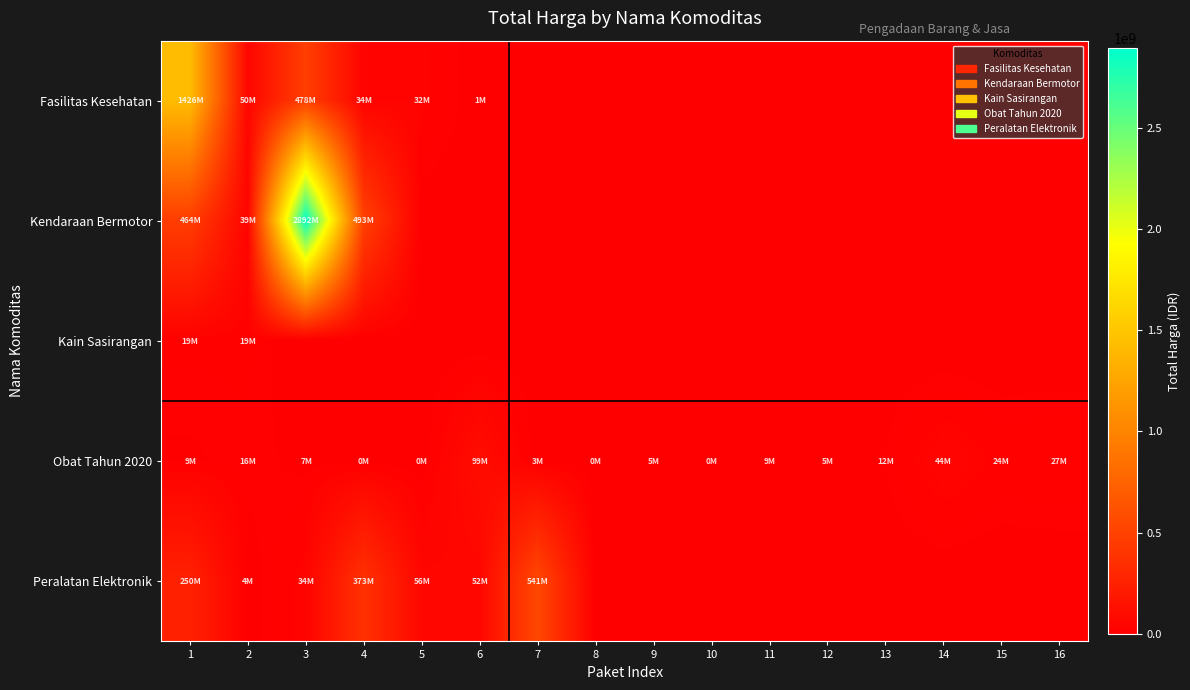

What is the spread (max minus min) of values at 12?

5129000